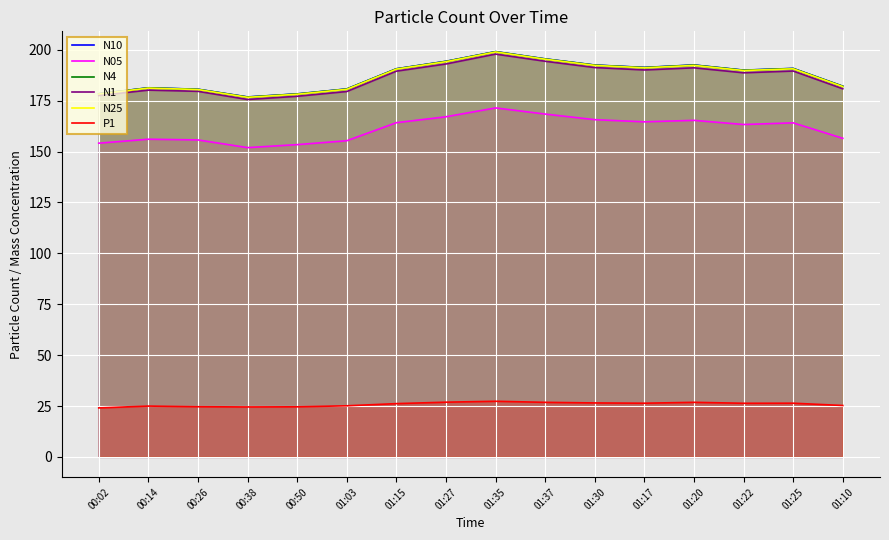

What is the sum of the N10 values at 00:38 and 00:14?

358.2